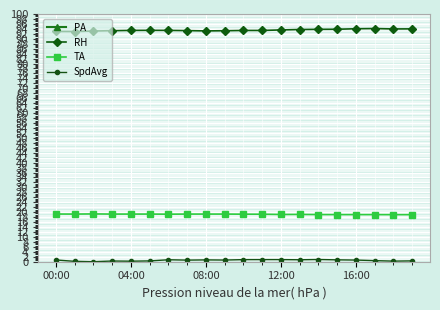

What is the maximum value for RH?

94.1